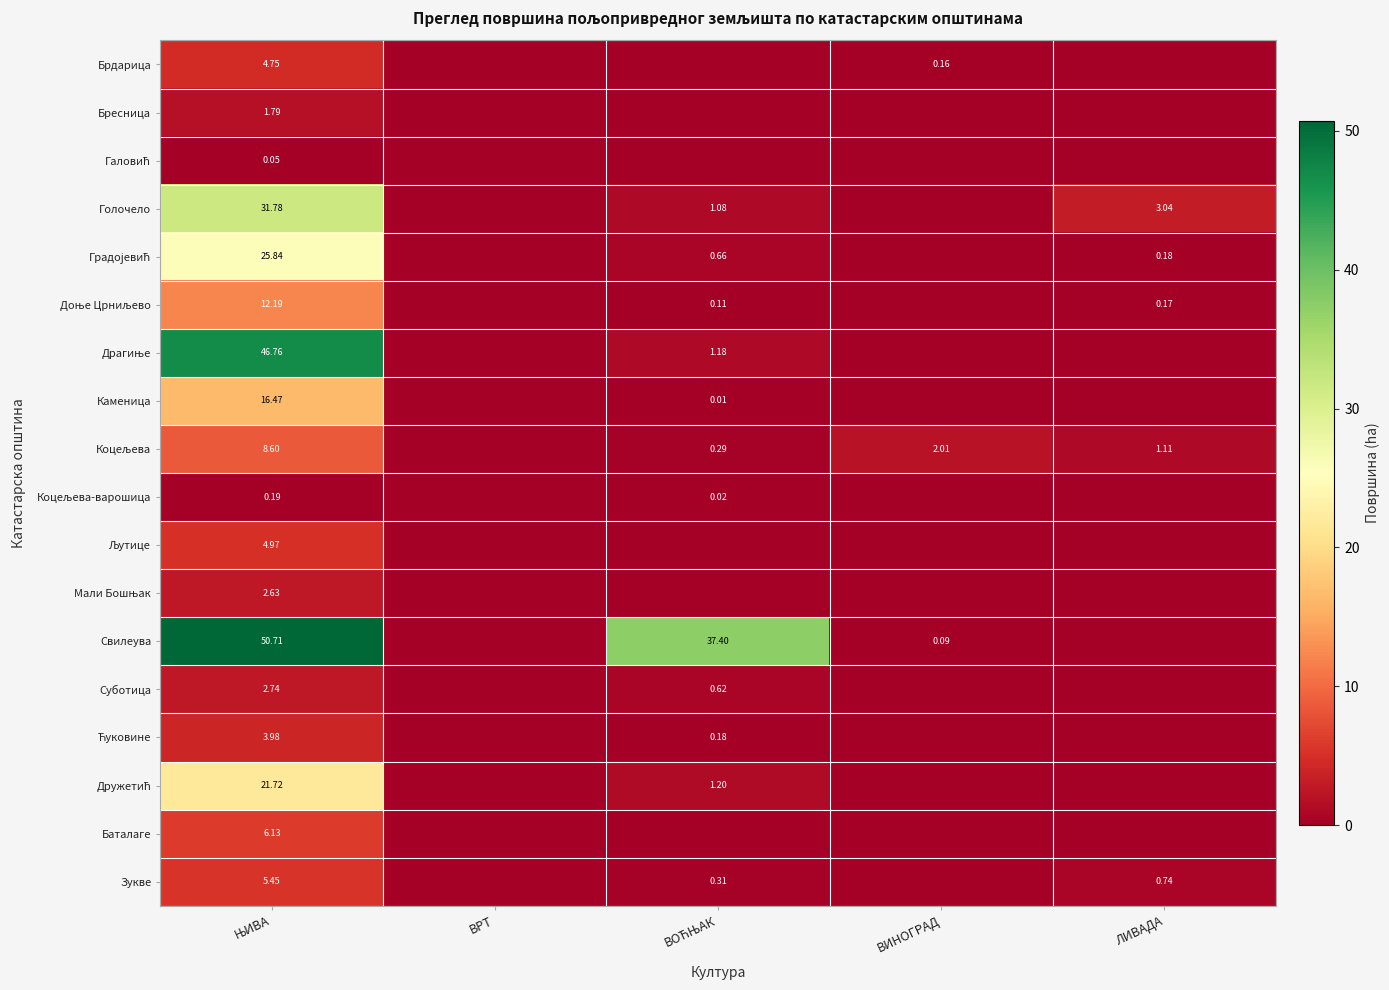

List the labels in order of Дружетић value, smallest first.

ВРТ, ВИНОГРАД, ЛИВАДА, ВОЋЊАК, ЊИВА